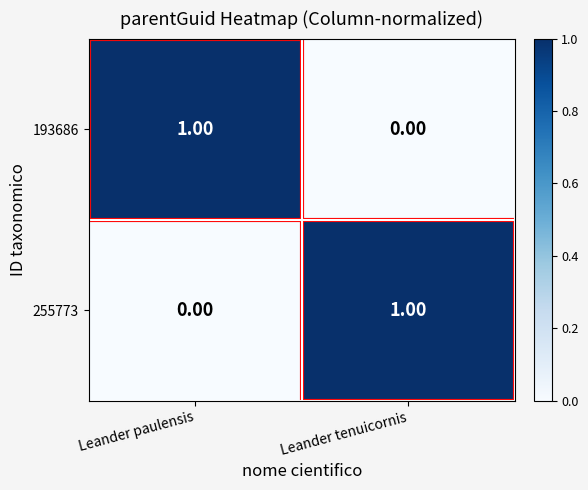

Is the value of 193686 at Leander paulensis greater than the value of 255773 at Leander paulensis?

Yes